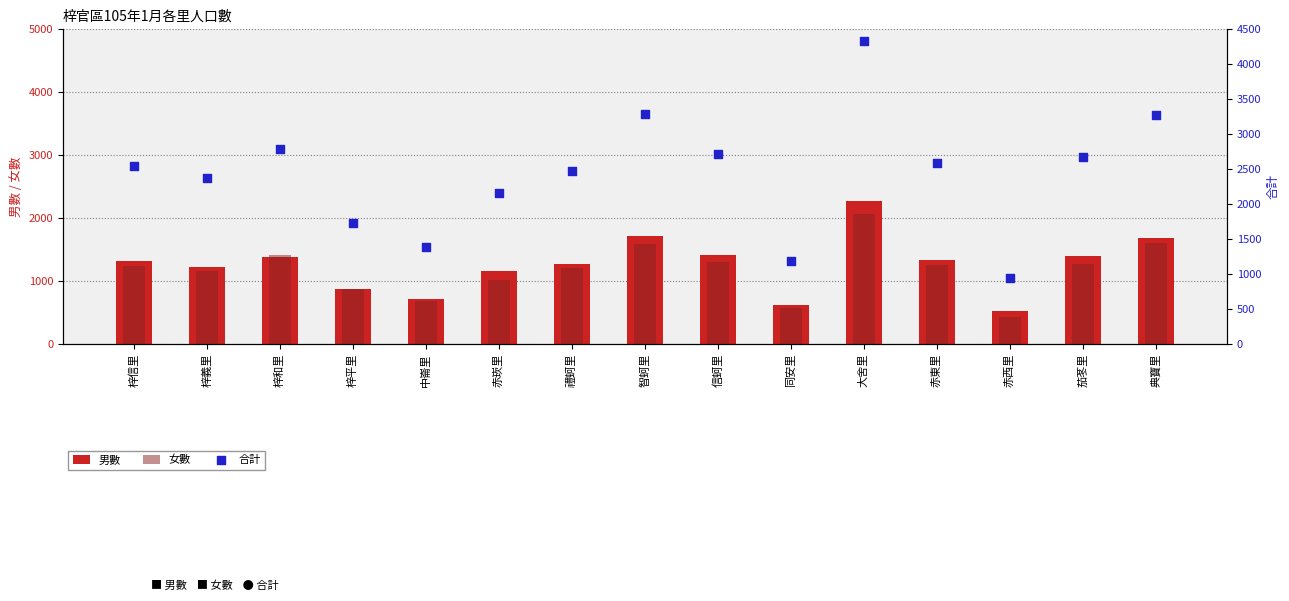

Which series has the largest total across all categories?

合計